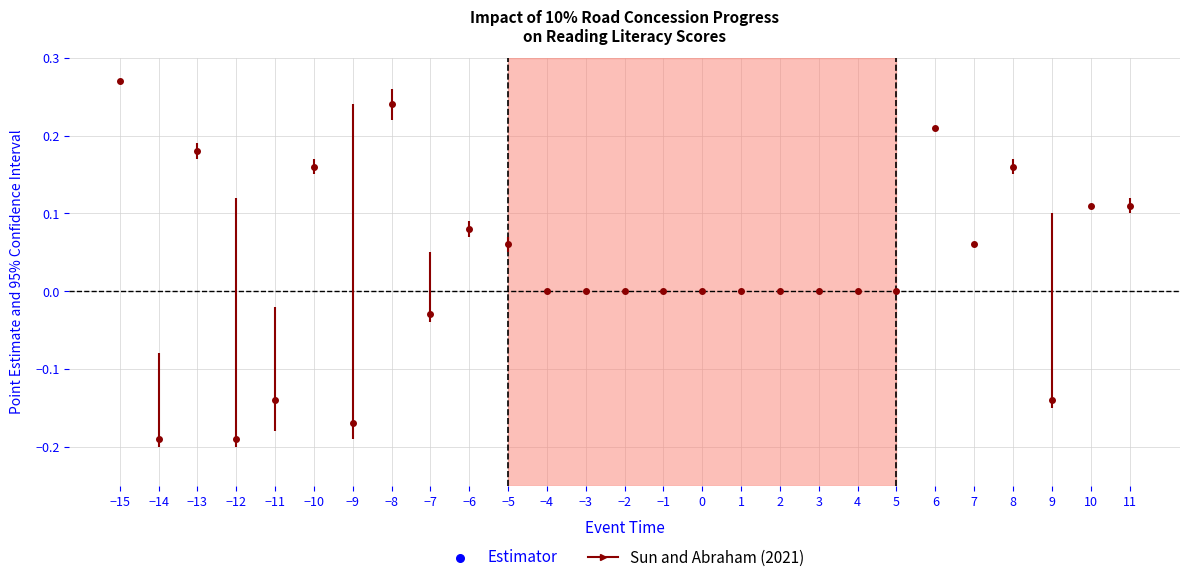

What is the change in value from −14 to 2?

+0.2